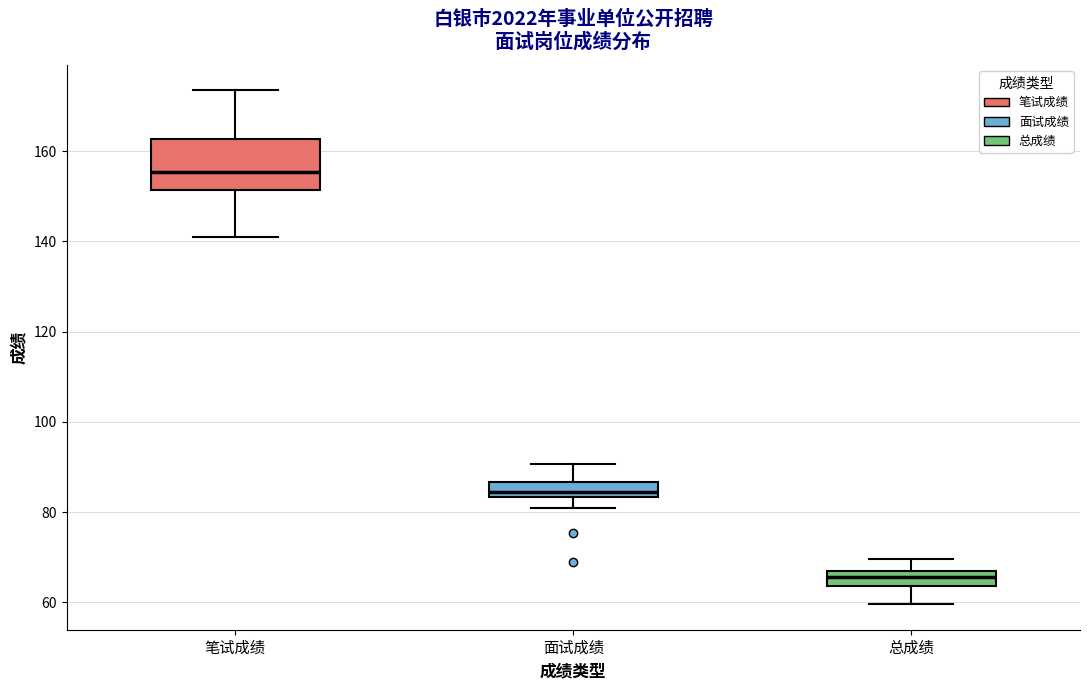

Where does the lower whisker of the box for 面试成绩 end on the y-axis? The values are not printed on the chart, so give them approximately, as read against the axis.

80